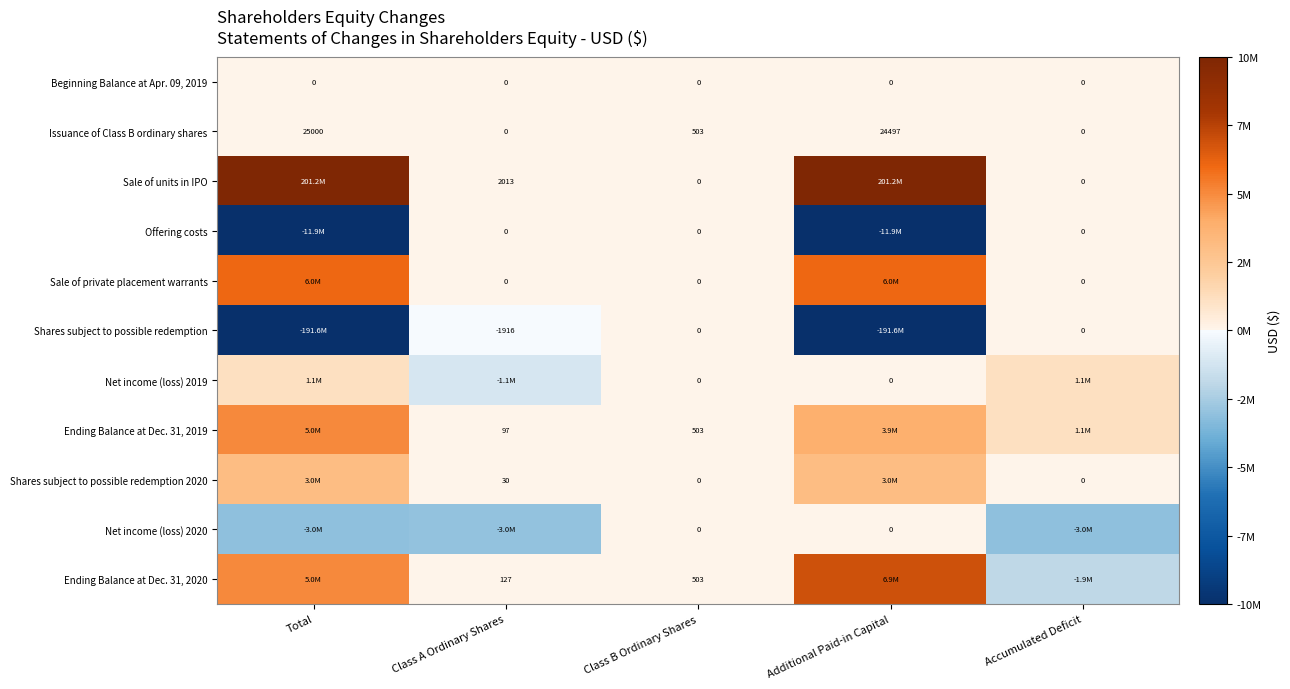

At which category does the chart reach its minimum across all series?

Total